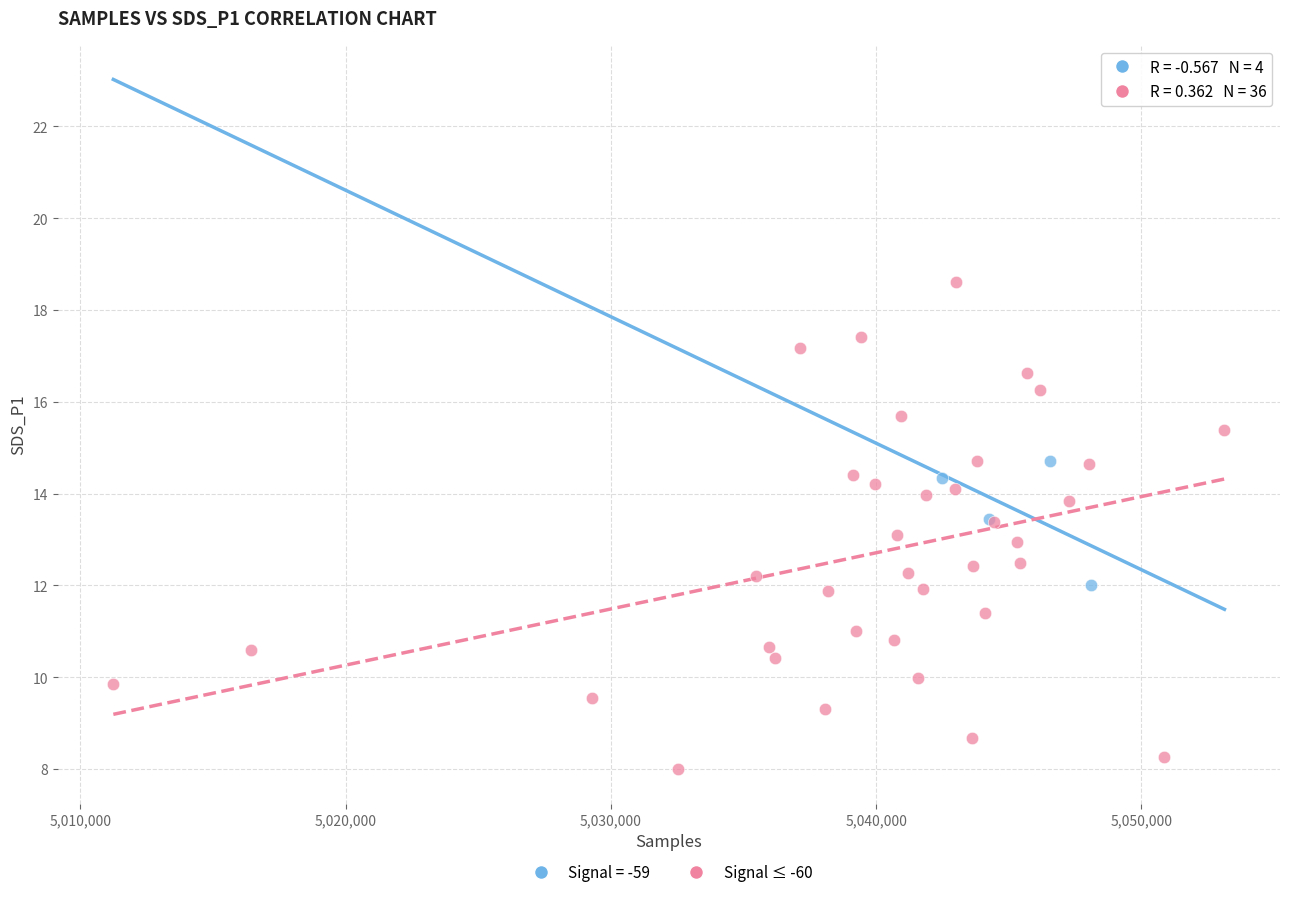

Which series contains the highest Y value?

Signal ≤ -60